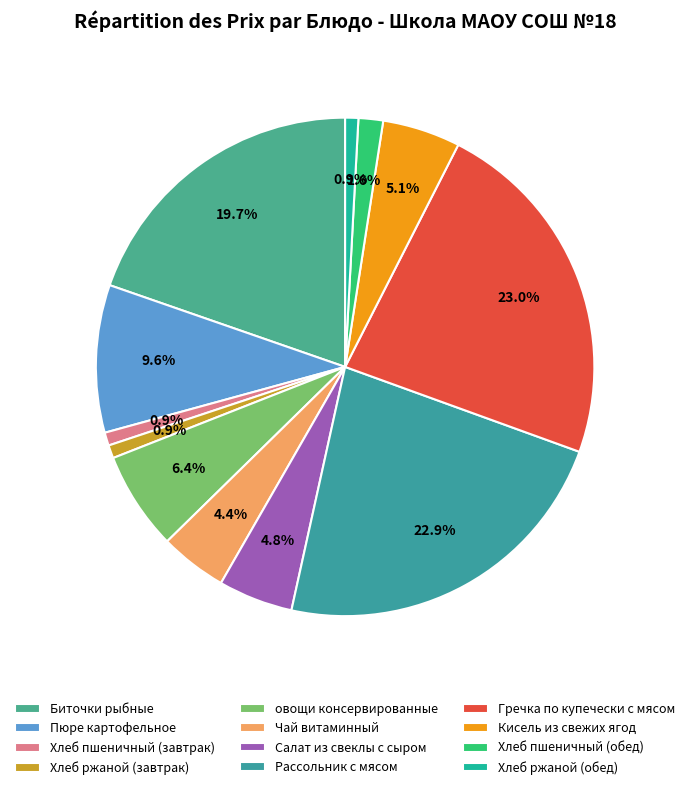

How many slices are in this pie chart?

12